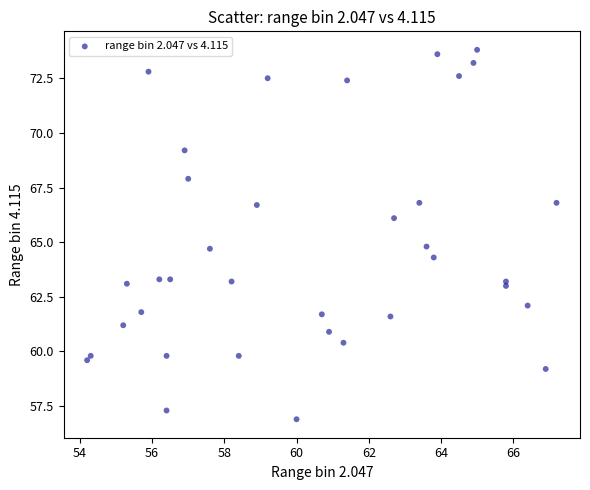

What is the range of X values (max minus min)?

13.0